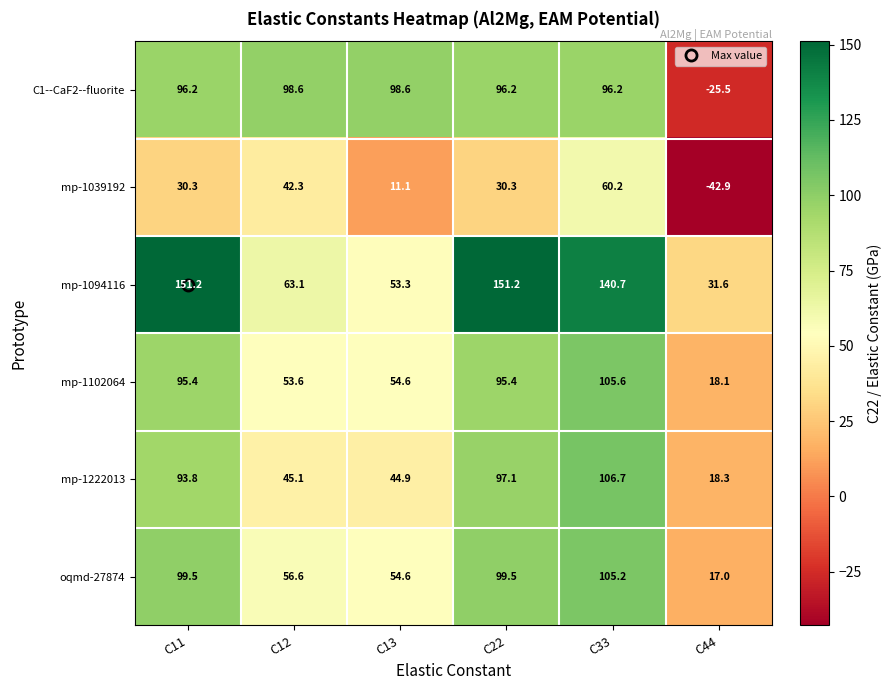

At which category does the chart reach its minimum across all series?

C44